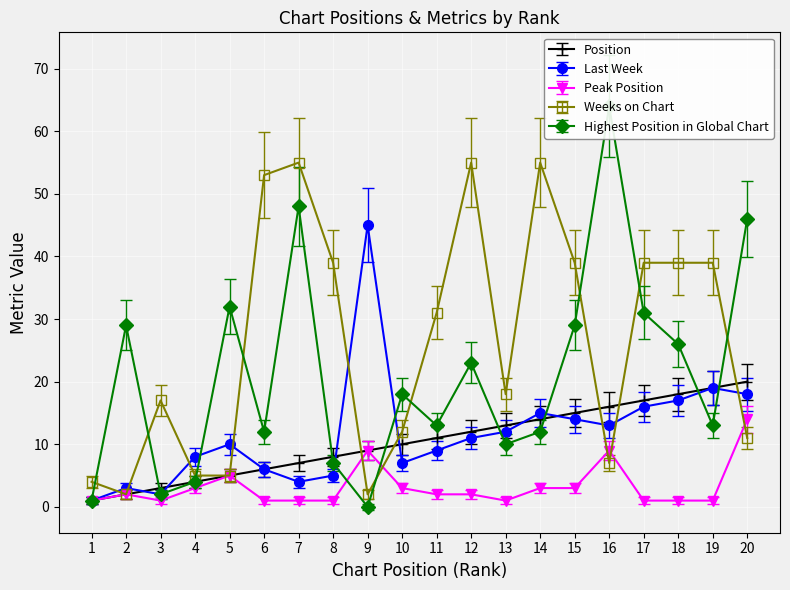

Which series ends up on top after the final intersection of Highest Position in Global Chart and Last Week?

Highest Position in Global Chart